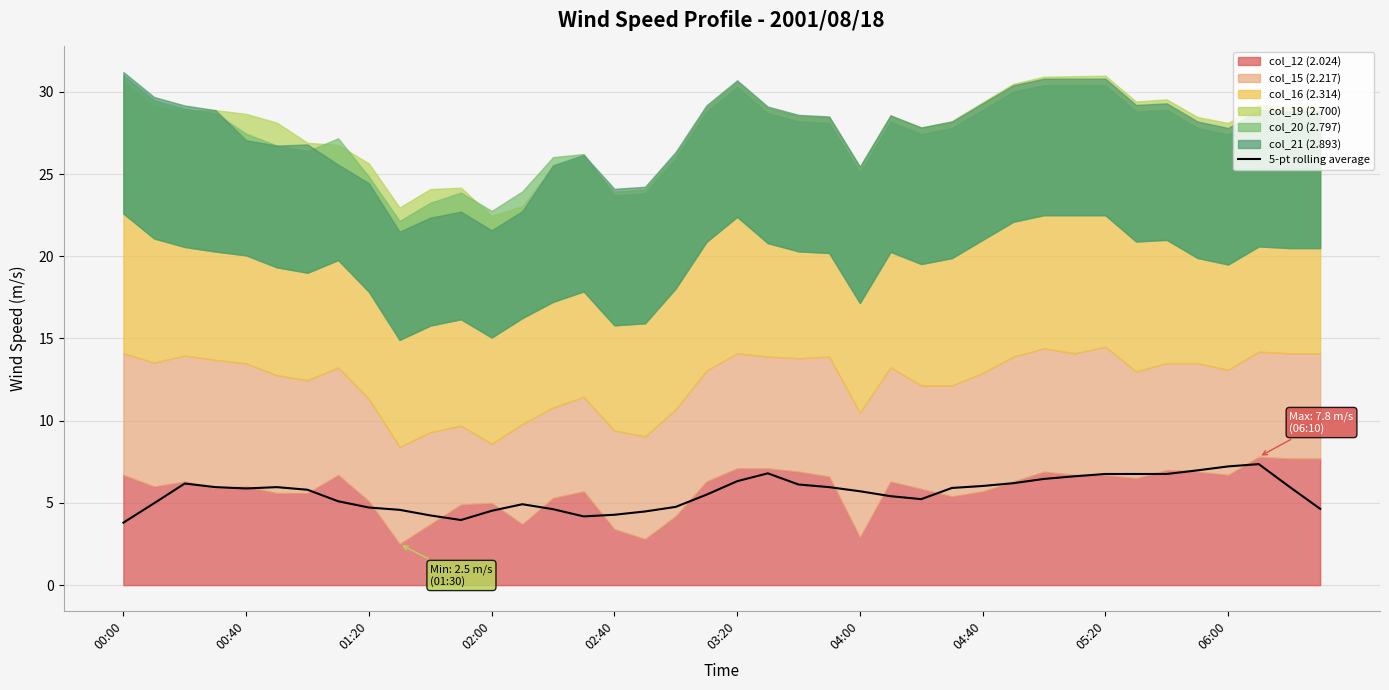

True or false: 5-pt rolling average has a value of 4.0 at 00:40.

False